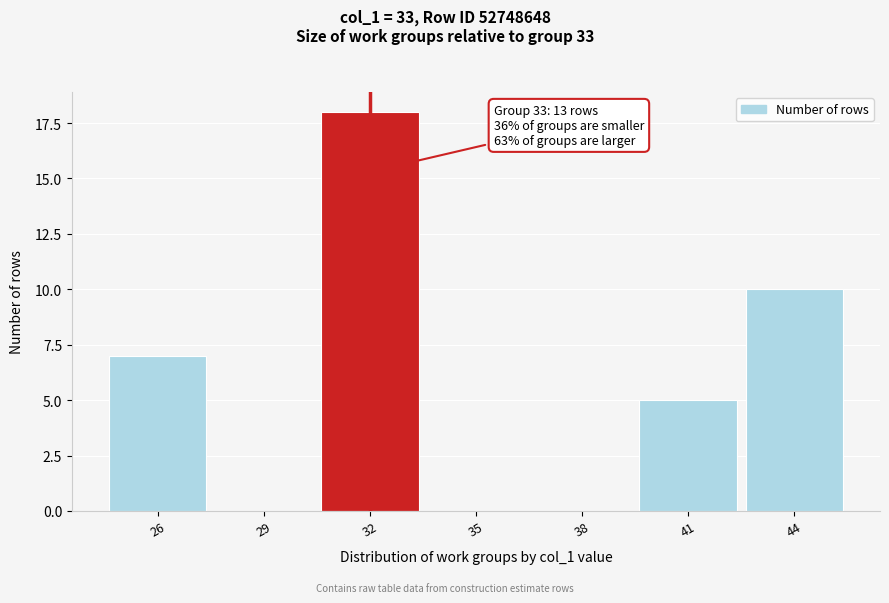

Reading left to right, extract all data points from this chart.

26=7	29=0	32=18	35=0	38=0	41=5	44=10